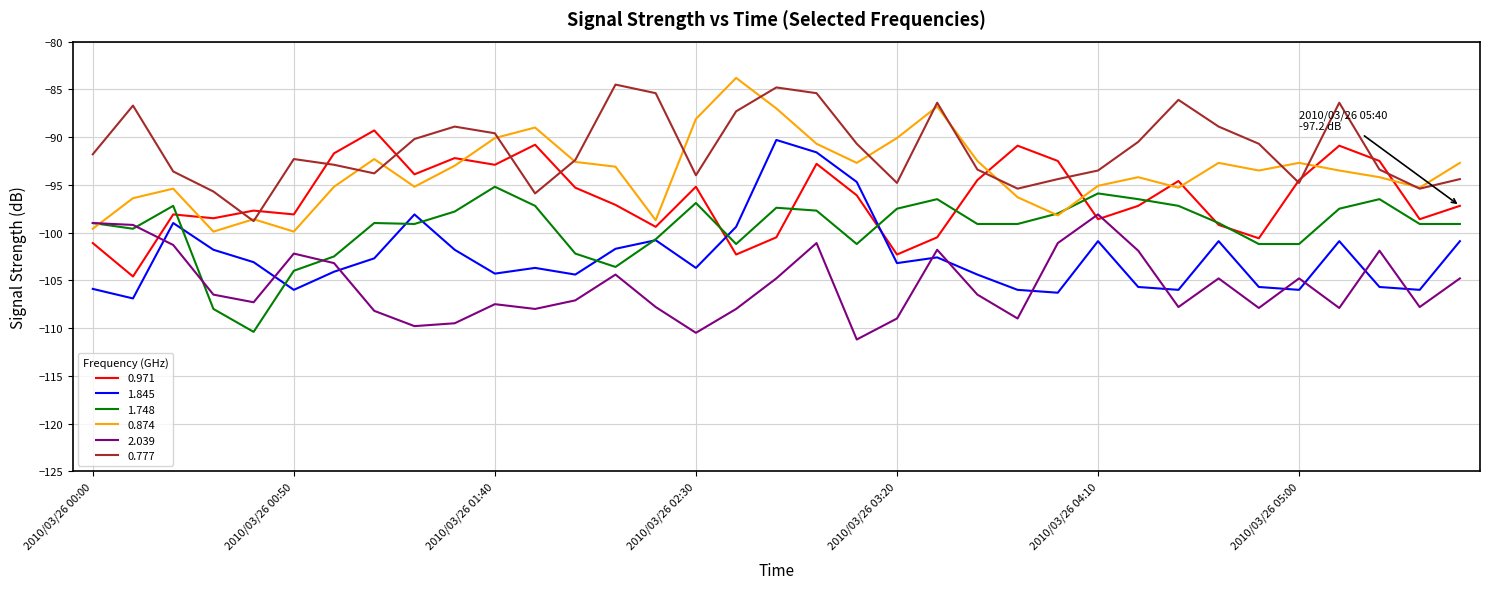

What is the smallest value displayed?

-111.2